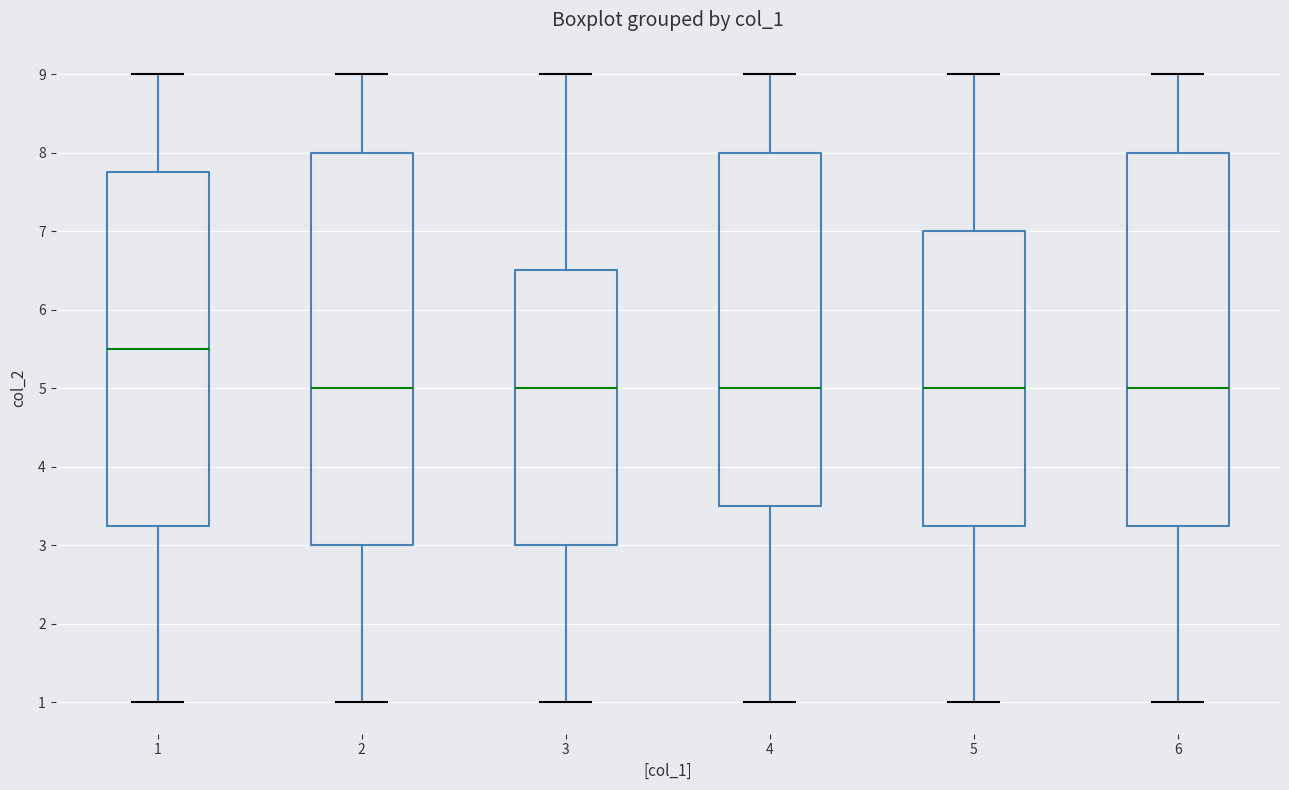

Which box's median line is the highest?

1